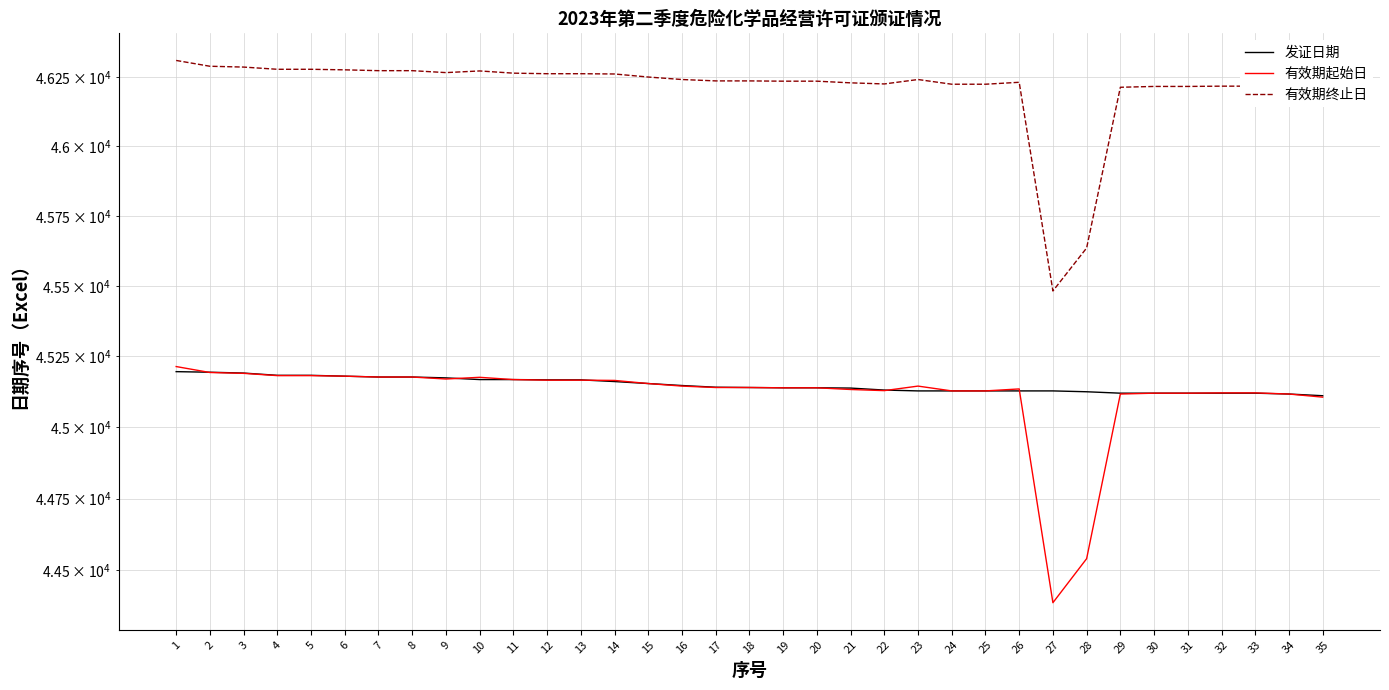

Reading left to right, what are all the values shown in this chart?

发证日期: 45196	45194	45191	45183	45183	45180	45177	45177	45174	45168	45168	45167	45167	45161	45154	45147	45141	45140	45139	45139	45138	45131	45128	45128	45128	45128	45128	45125	45120	45120	45120	45120	45120	45117	45111
有效期起始日: 45214	45193	45190	45182	45182	45180	45177	45177	45170	45176	45168	45166	45166	45165	45154	45145	45140	45140	45139	45139	45133	45129	45145	45128	45128	45135	44387	44540	45117	45120	45120	45121	45121	45117	45106
有效期终止日: 46309	46288	46285	46277	46277	46275	46272	46272	46265	46271	46263	46261	46261	46260	46249	46240	46235	46235	46234	46234	46228	46224	46240	46223	46223	46230	45482	45635	46212	46215	46215	46216	46216	46212	46201